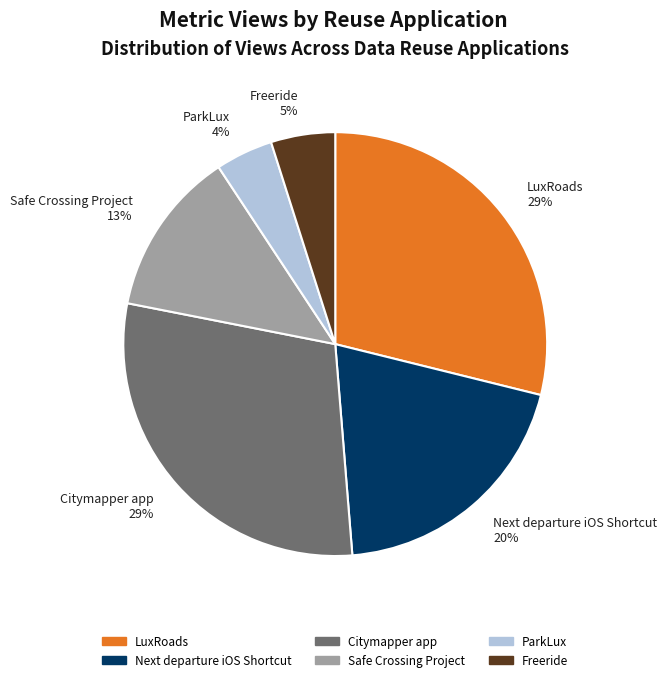

Is Safe Crossing Project the majority of the pie?

No